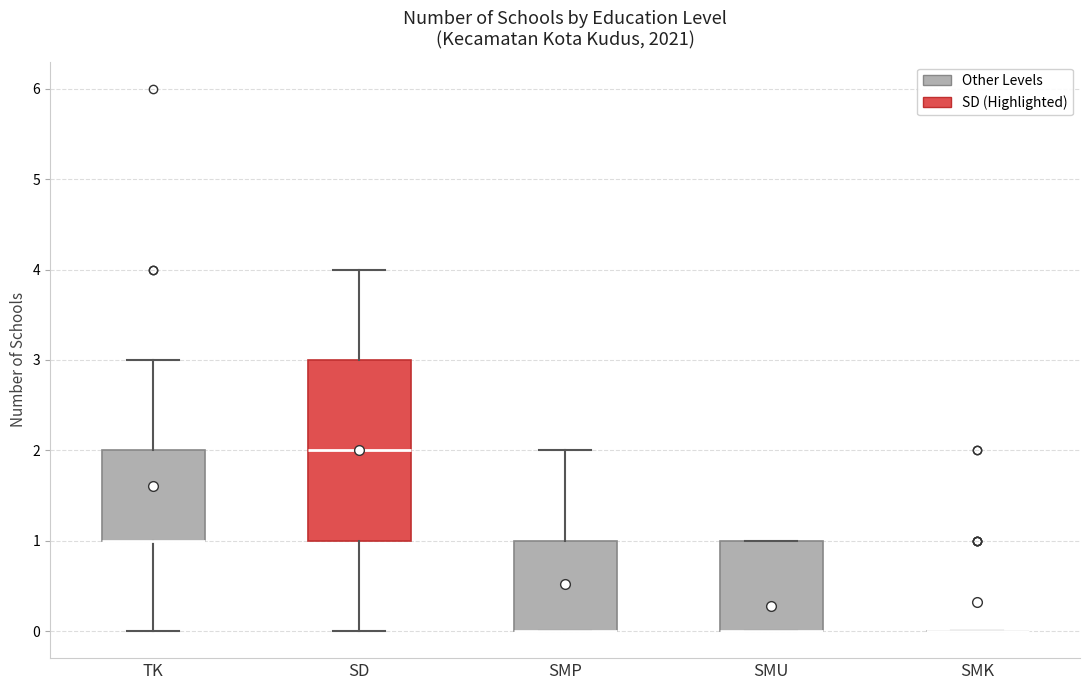

Which box is the tallest, from its lower edge to its upper edge?

SD